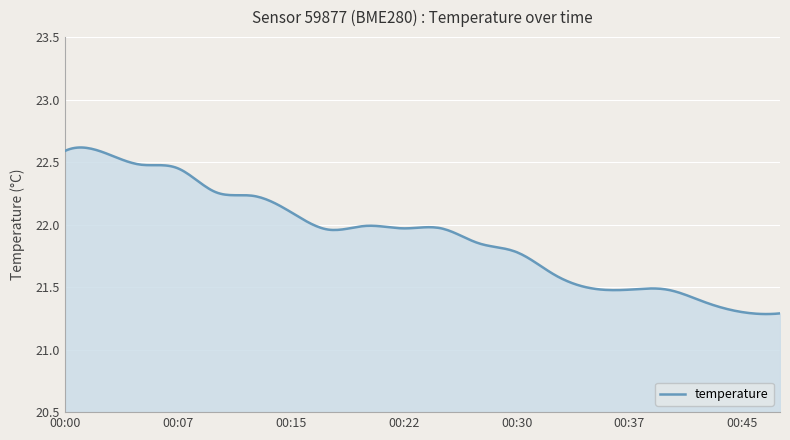

Rank the categories by value from lowest to highest.

00:47, 00:45, 00:42, 00:37, 00:40, 00:35, 00:32, 00:30, 00:28, 00:17, 00:22, 00:25, 00:20, 00:15, 00:12, 00:10, 00:07, 00:05, 00:02, 00:00